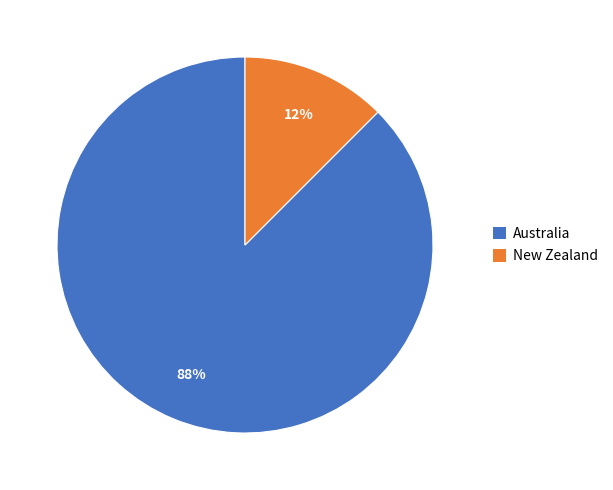

True or false: Australia accounts for 99% of the total.

False